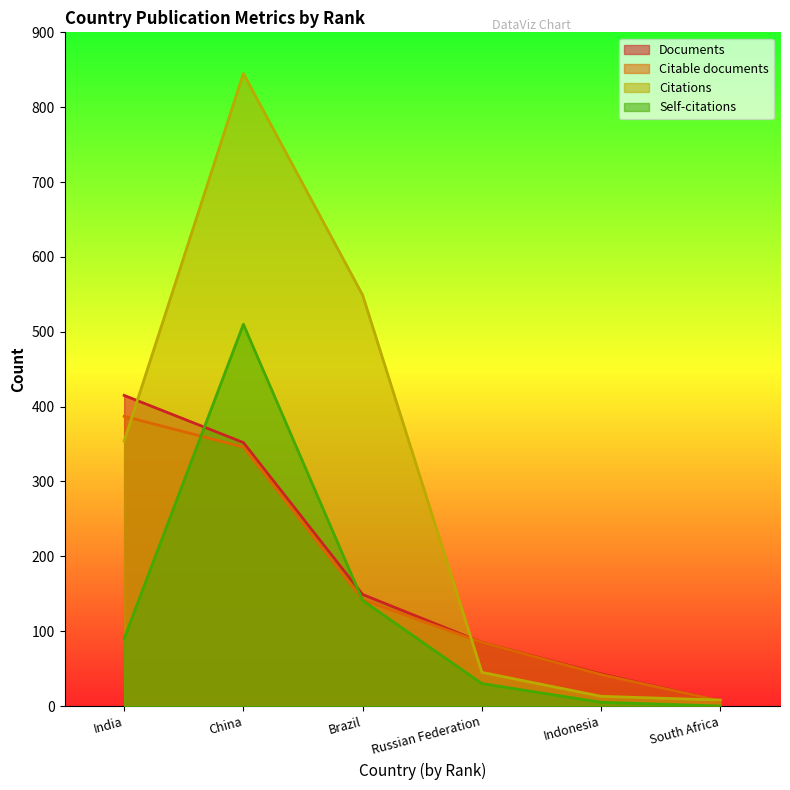

True or false: Documents has a value of 415 at India.

True